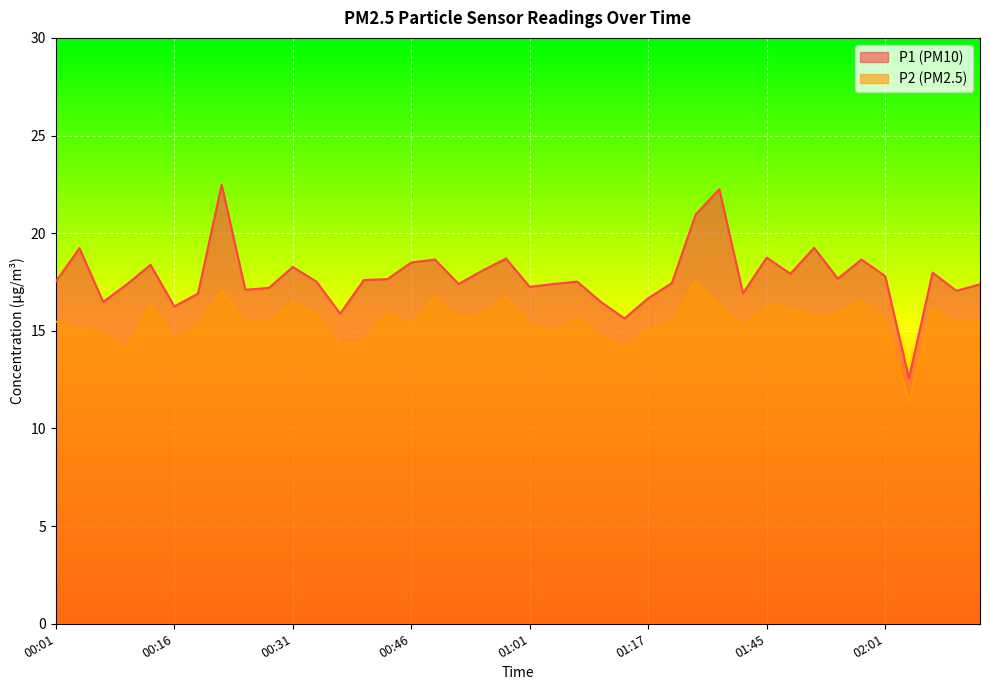

What is the sum of all P1 values?

710.7